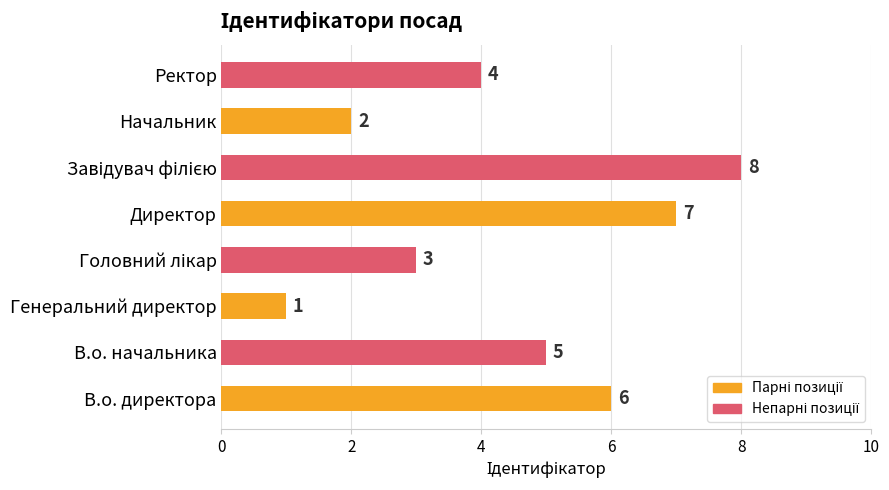

What is the sum of all values?

36